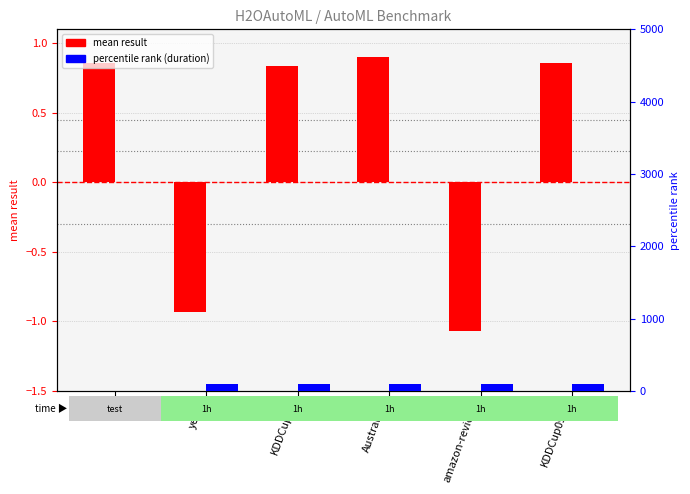

Which series has the largest total across all categories?

percentile rank (duration)